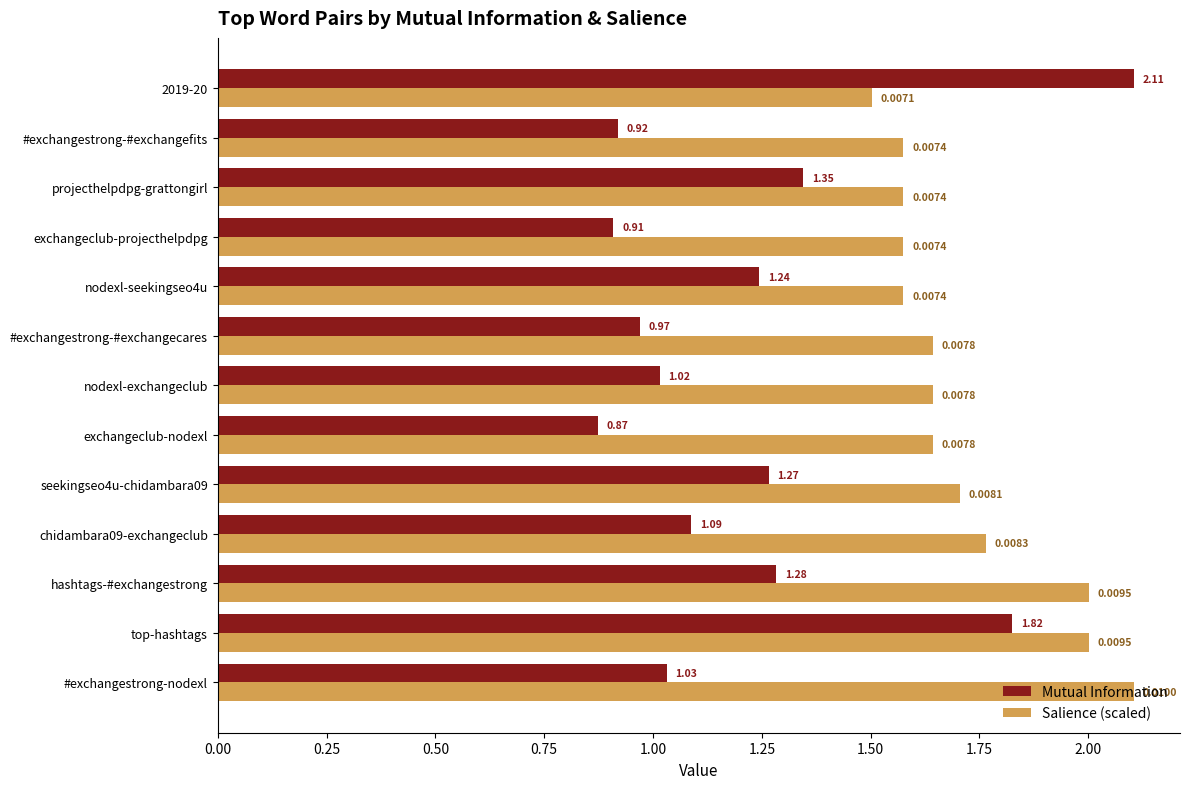

Which label corresponds to the smallest value in the chart?

exchangeclub-nodexl